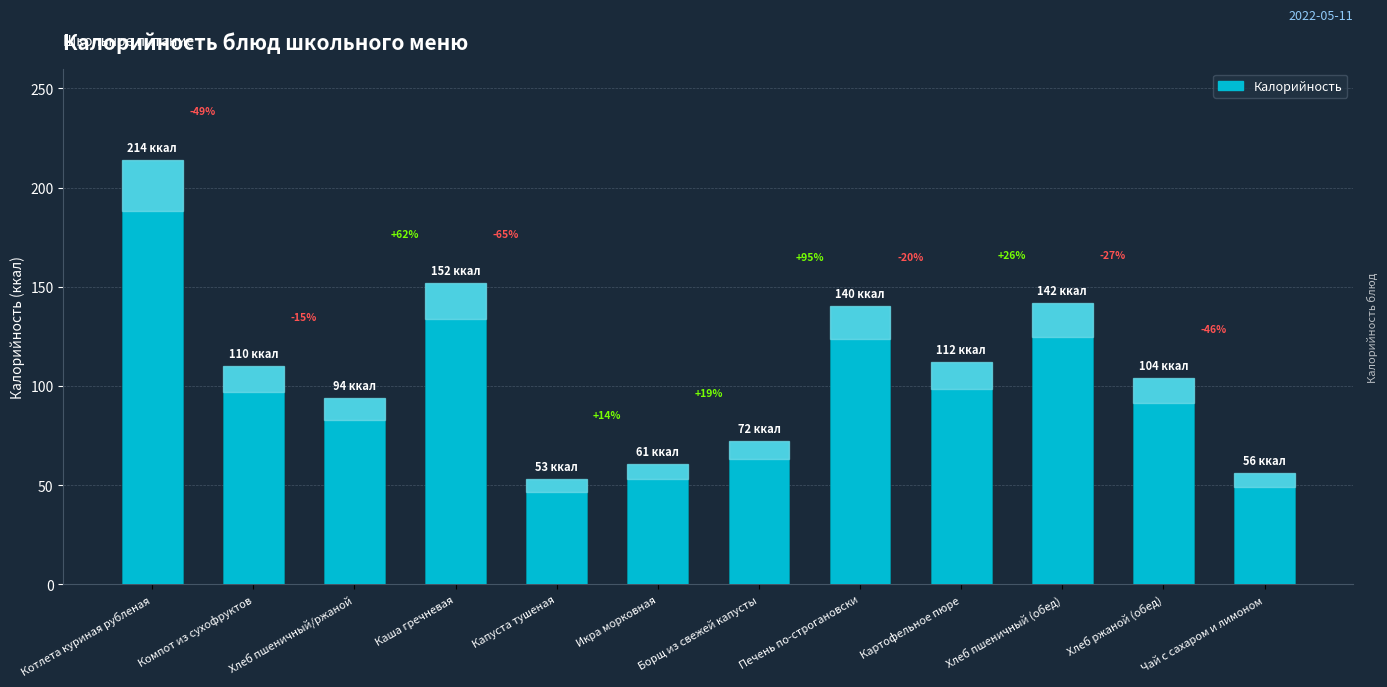

At which label is the value closest to 133?

Печень по-строгановски